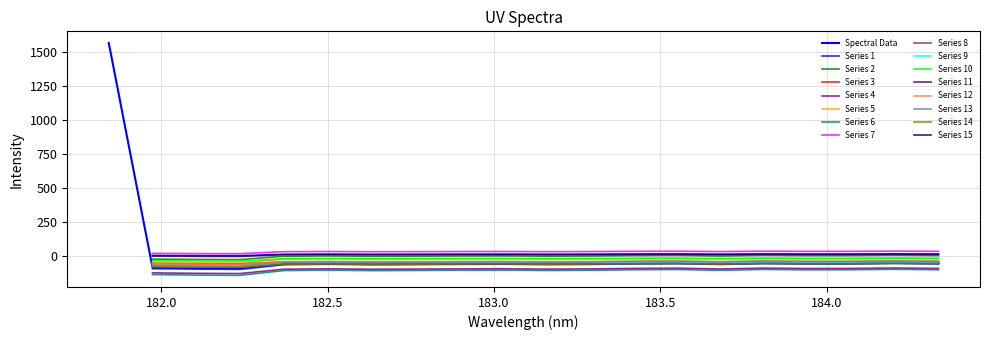

Does the chart have visible grid lines?

Yes